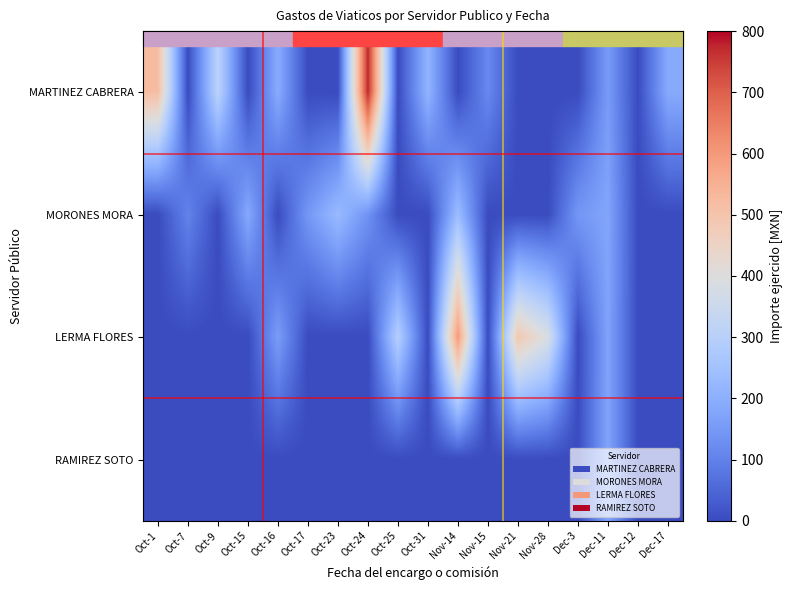

List the series in order of their overall mean, highest first.

MARTINEZ CABRERA, LERMA FLORES, MORONES MORA, RAMIREZ SOTO